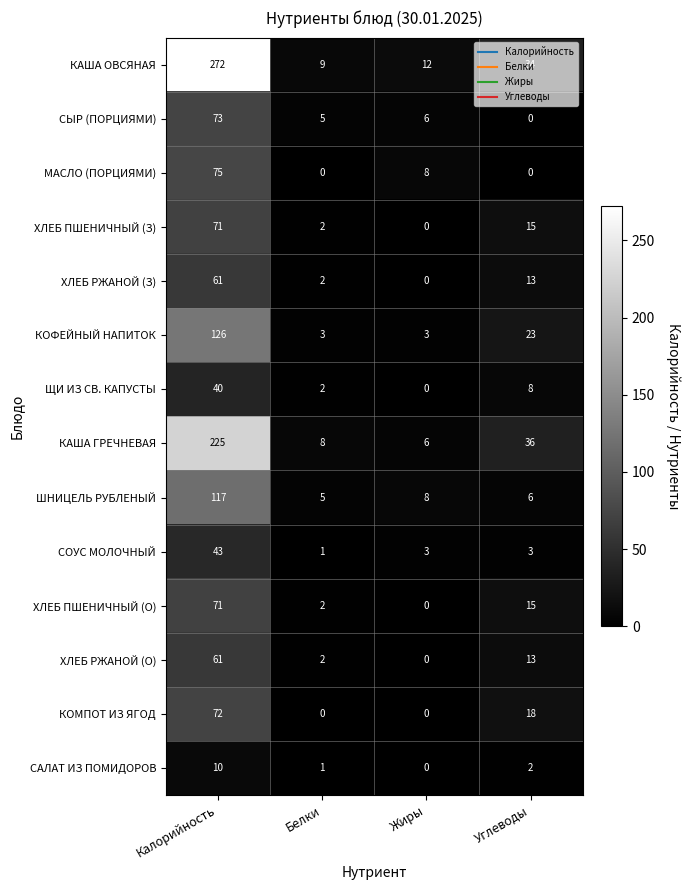

Which category has the highest value in the КАША ОВСЯНАЯ series?

Калорийность